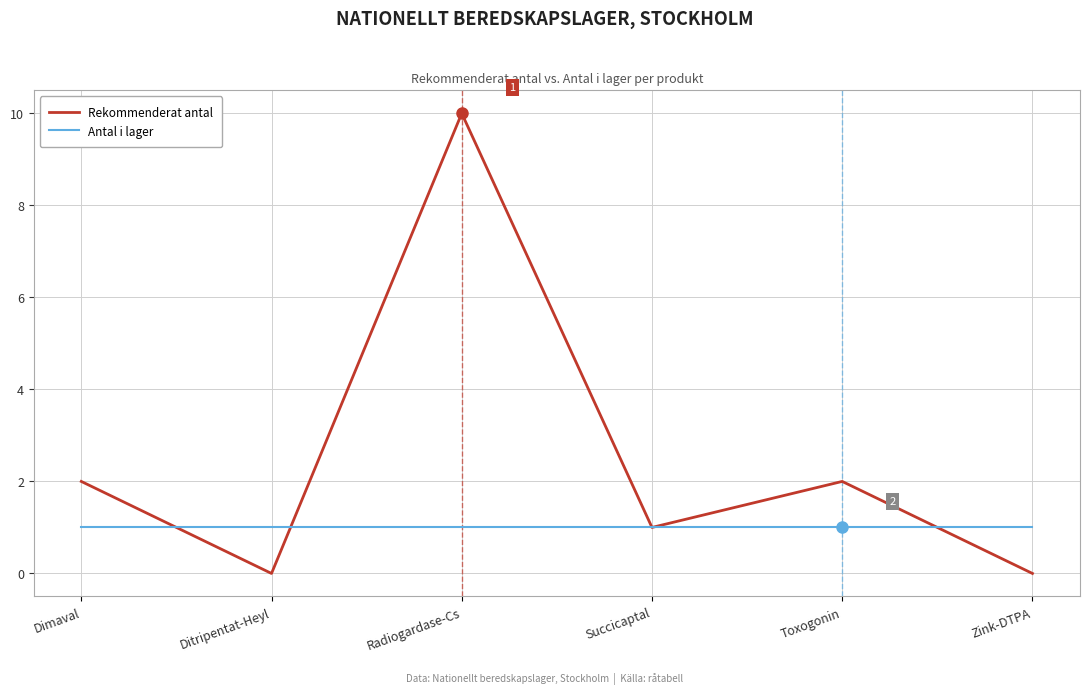

Which series has the widest spread of values?

Rekommenderat antal